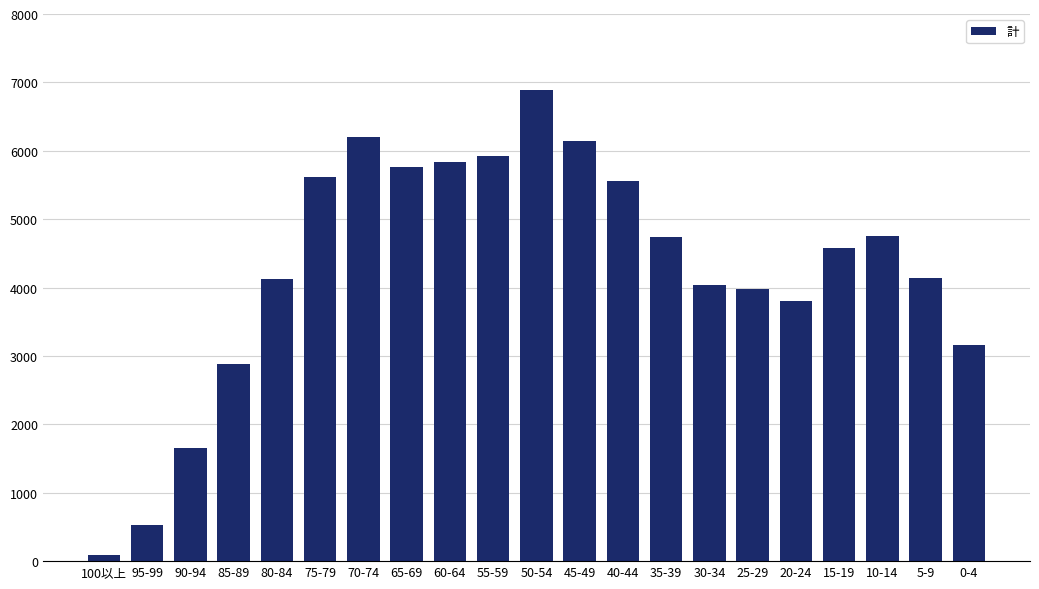

Approximately how many times larger is the value at 15-19 compared to 40-44?

0.8